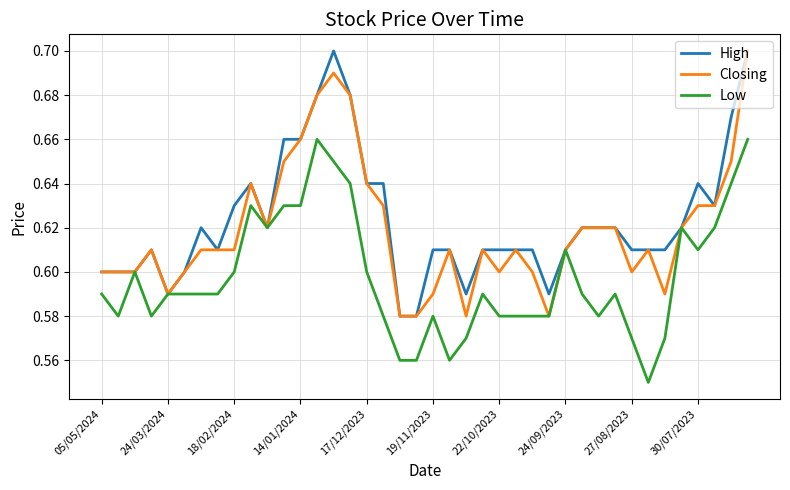

At how many categories does at least one series exceed 0?

40